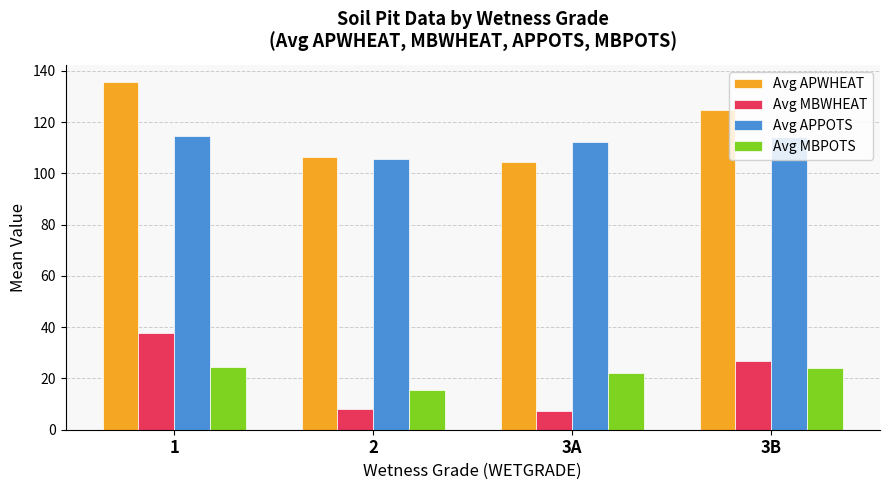

What is the sum of the Avg APPOTS values at 3B and 1?

228.4